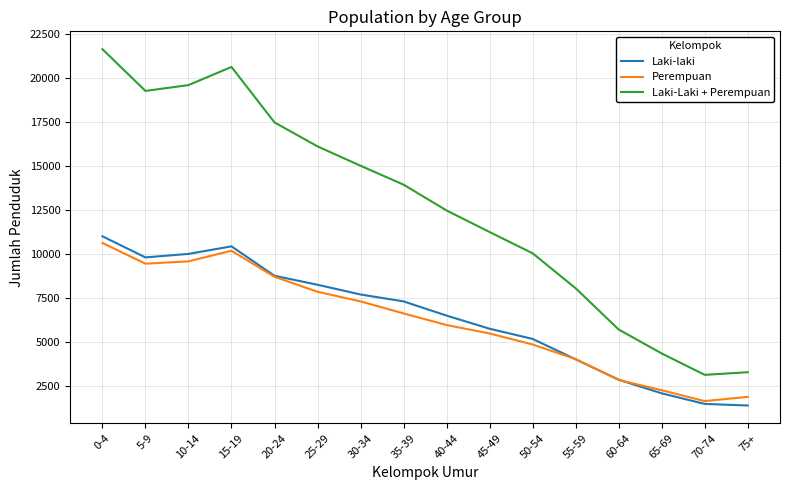

What is the spread (max minus min) of values at 20-24?

8775